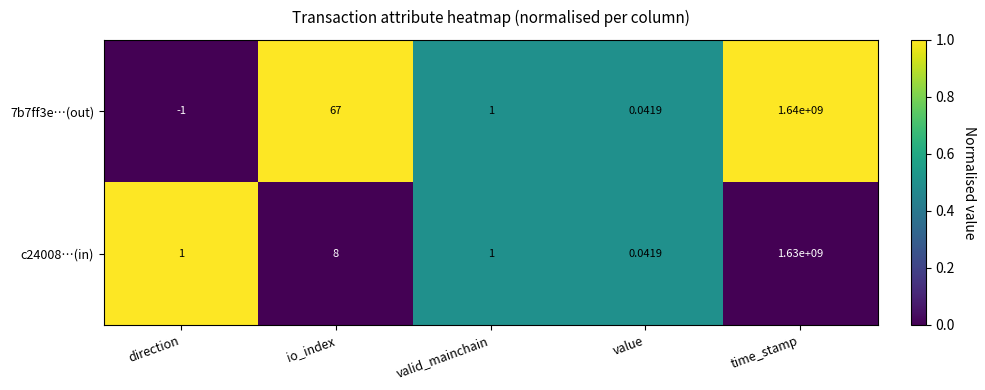

Is the value of c24008…(in) at io_index greater than the value of 7b7ff3e…(out) at time_stamp?

No